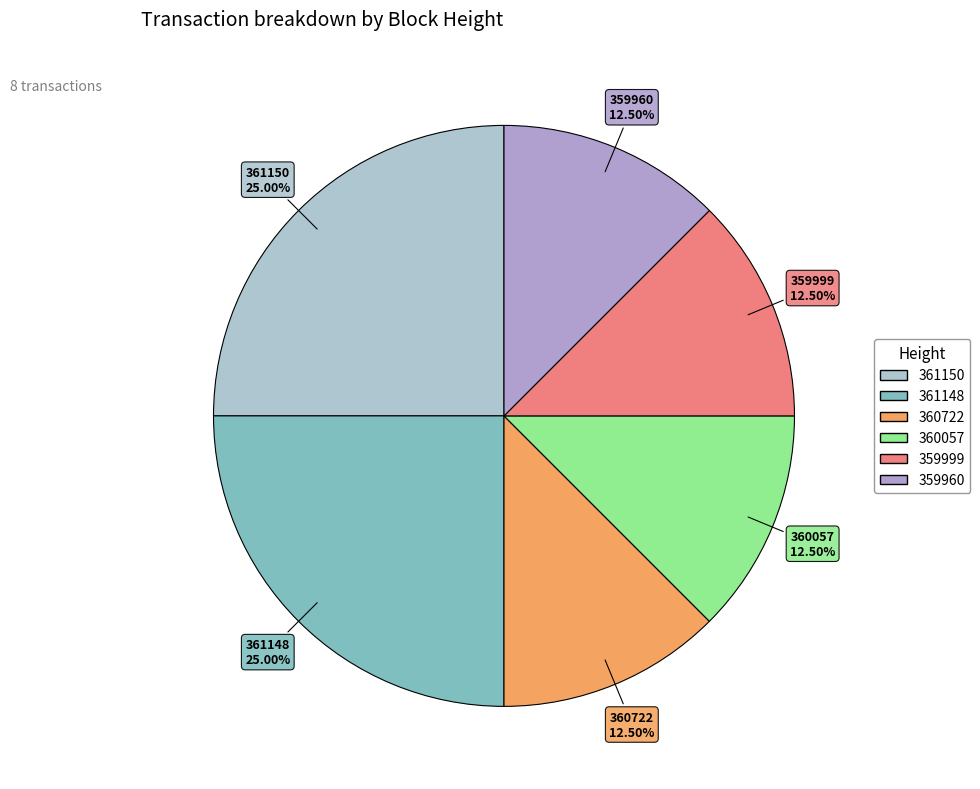

What is the ratio of the value at 361150 to the value at 360722?

2.0